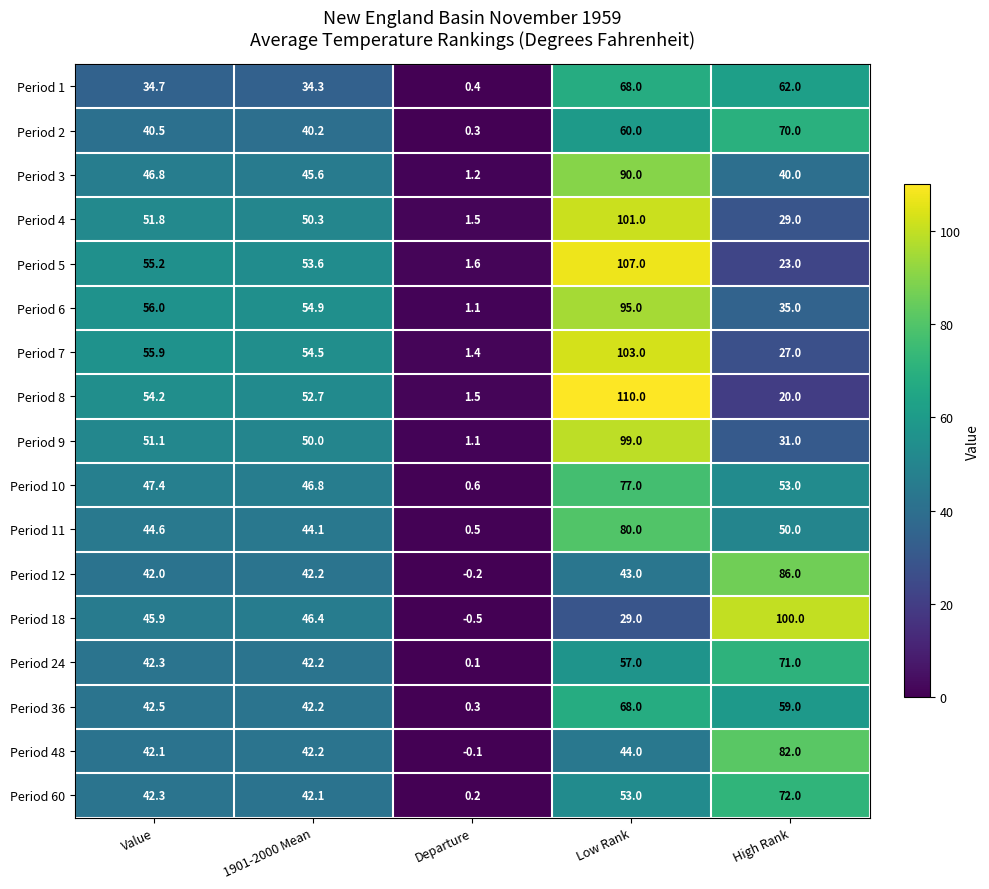

At which label is Period 8 closest to 55?

Value